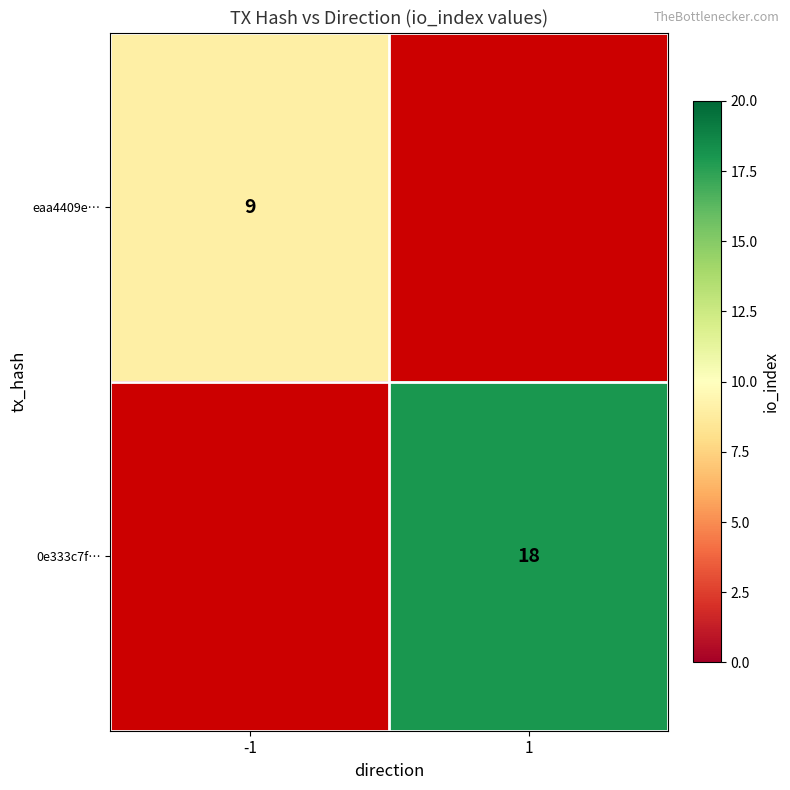

True or false: 0e333c7f… has a value of 26.3 at 1.

False